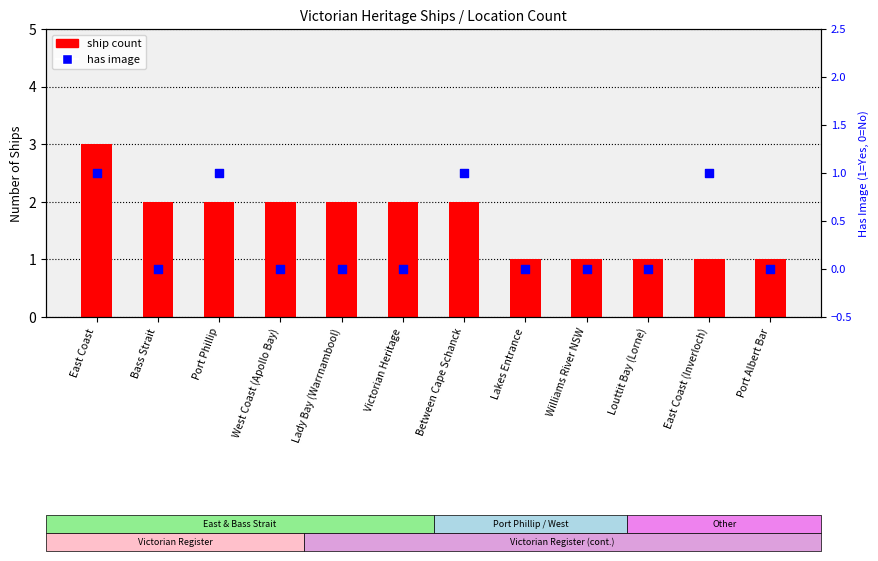

At how many categories does at least one series exceed 2?

1